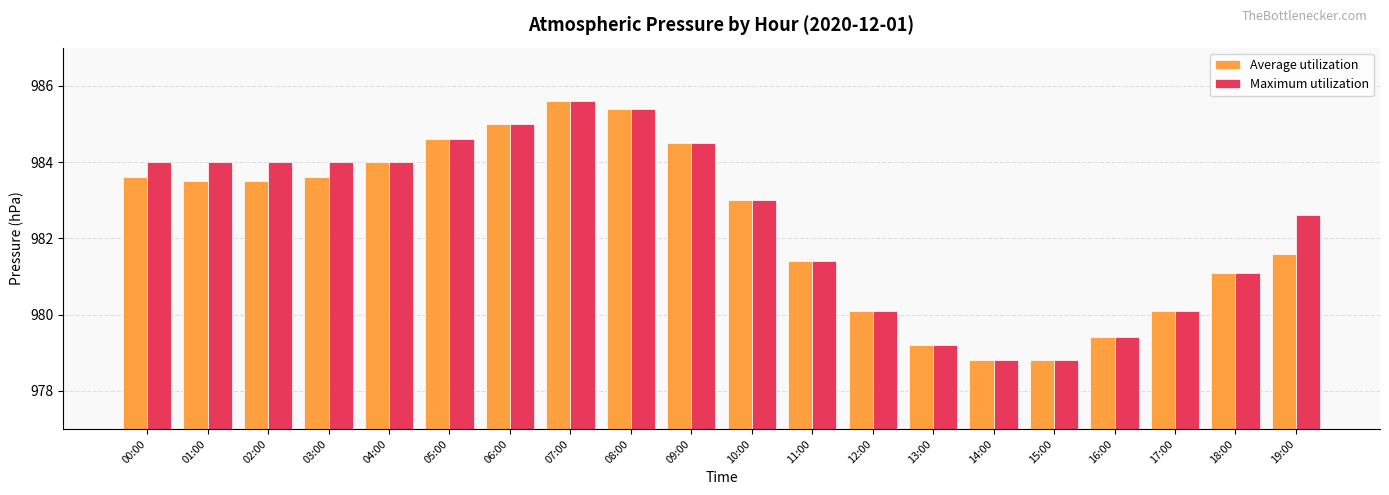

The value of Maximum utilization at 19:00 is 982.6. True or false?

True